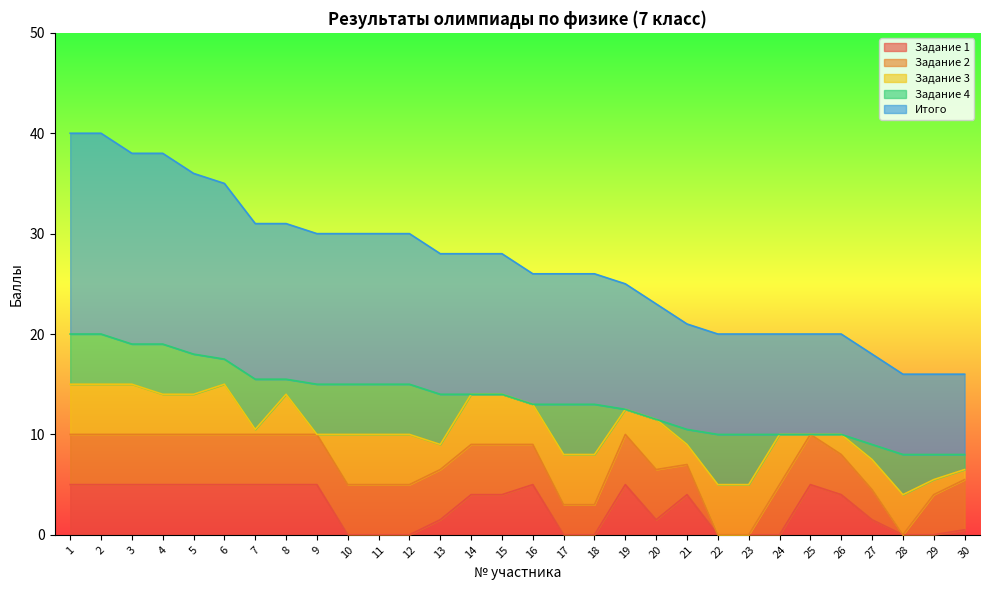

What is the total value across all series at 2?

40.0